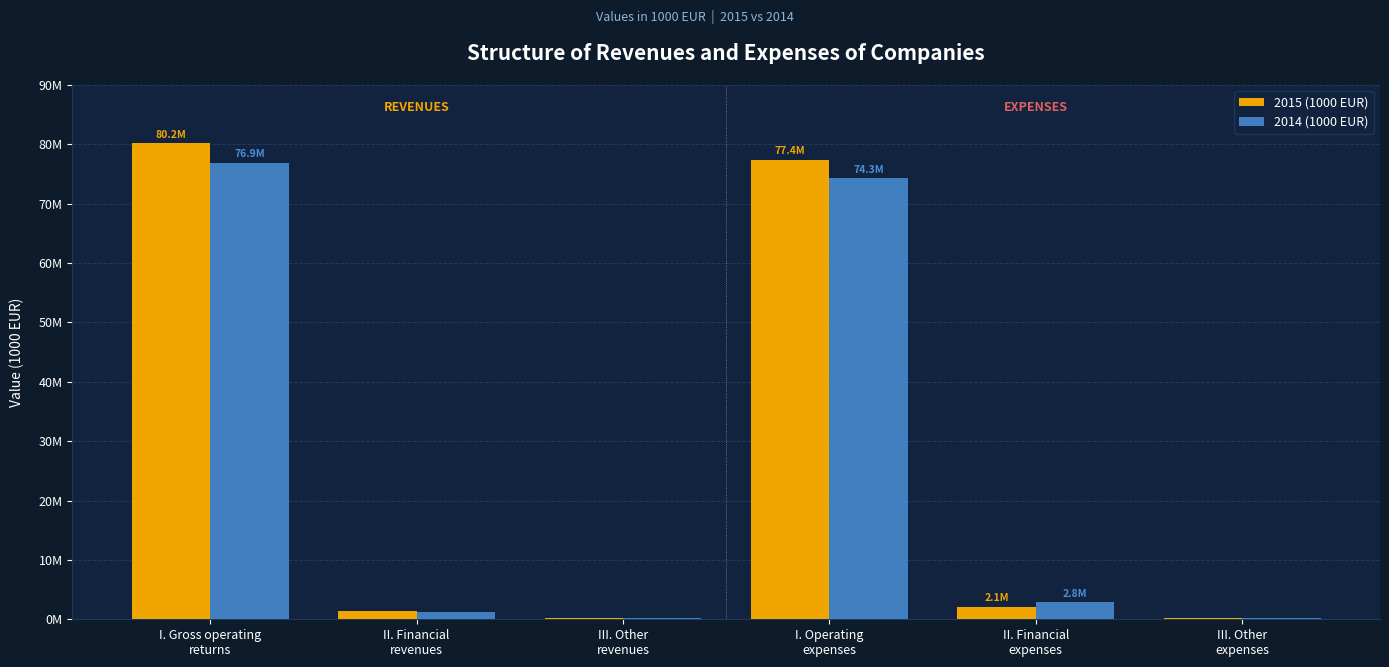

Which series has the largest total across all categories?

2015 (1000 EUR)